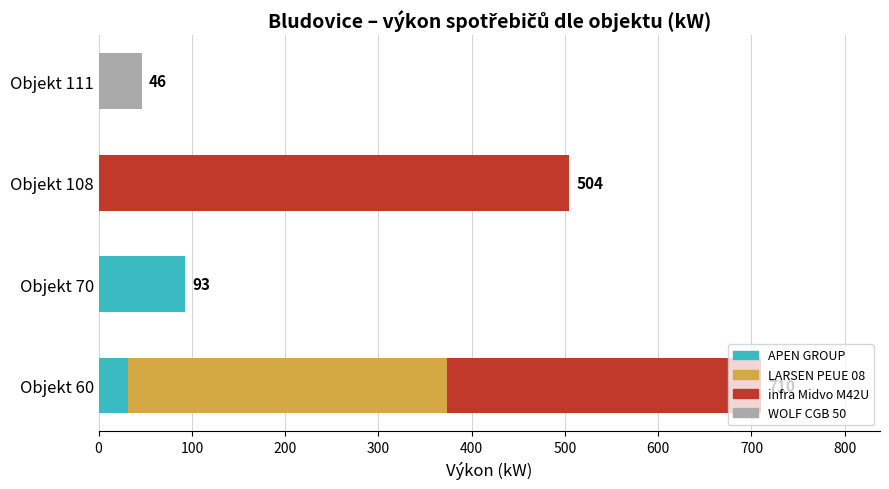

What is the total value across all series at Objekt 108?

504